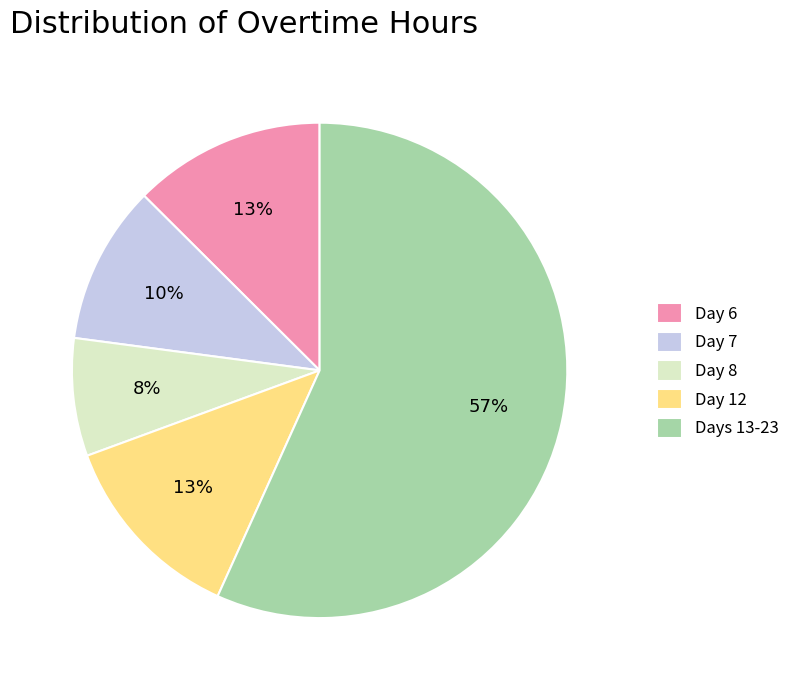

Is there any slice that represents more than half of the pie?

Yes